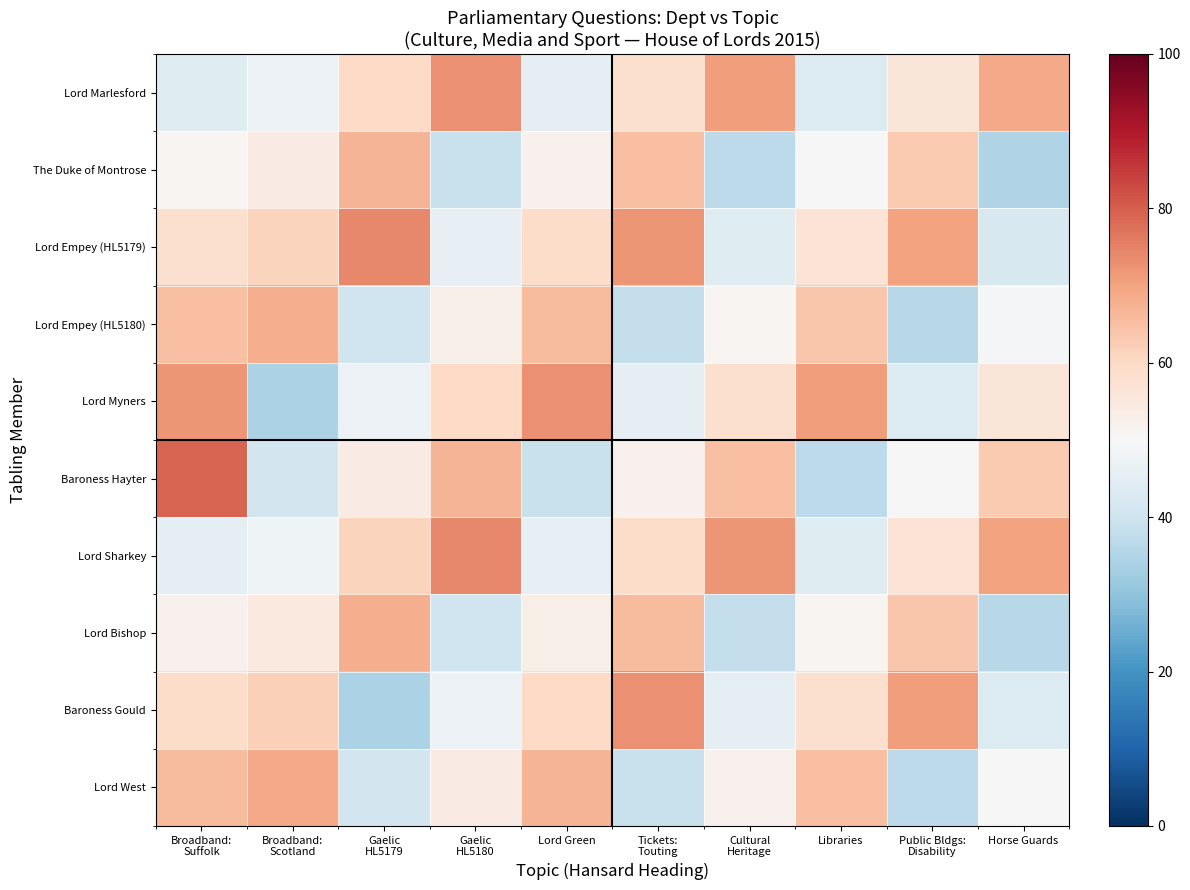

Which category has the lowest value across all series?

Broadband:
Scotland